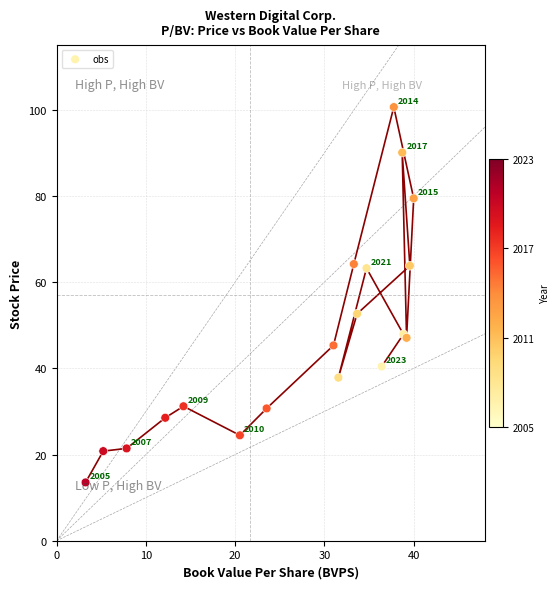

What Y value in the scatter plot is closest to 57?

52.7